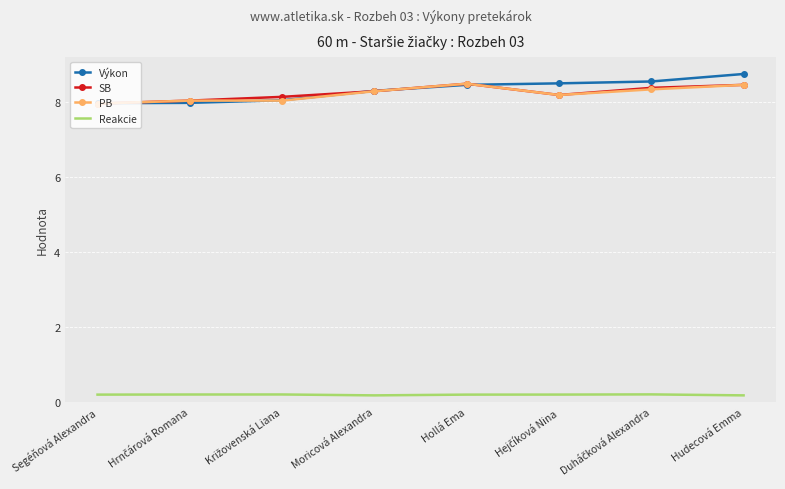

How many distinct data groups are displayed?

4